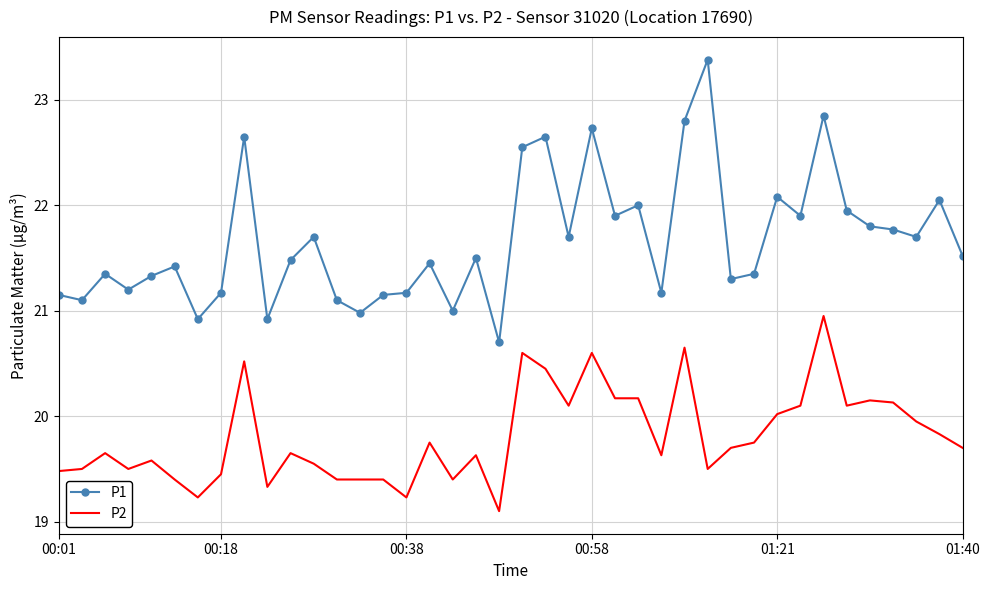

Which series has the widest spread of values?

P1